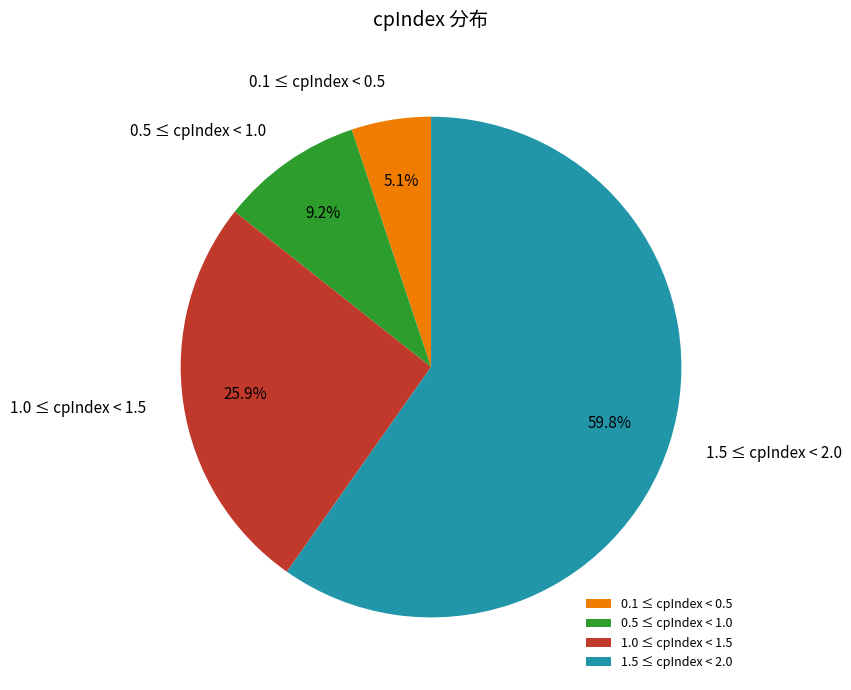

Rank the categories by value from highest to lowest.

1.5 ≤ cpIndex < 2.0, 1.0 ≤ cpIndex < 1.5, 0.5 ≤ cpIndex < 1.0, 0.1 ≤ cpIndex < 0.5